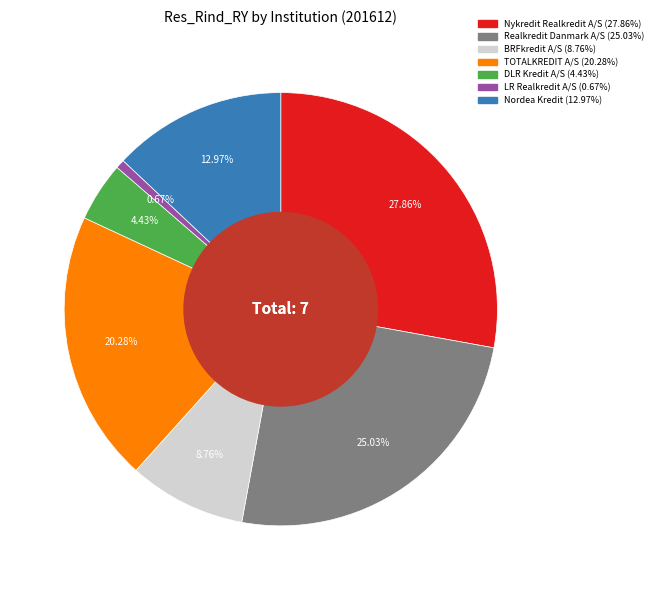

To the nearest percent, what is the average slice percentage?

14%